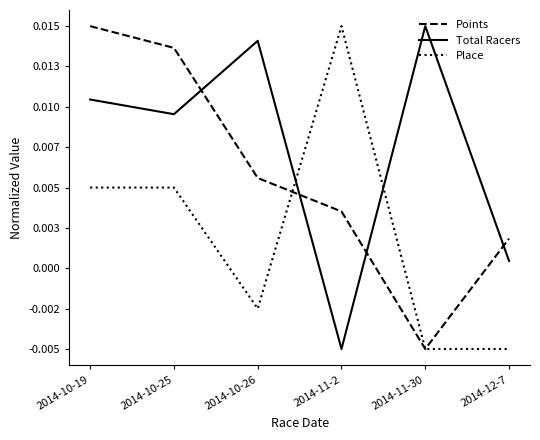

What are all the series names shown in the legend?

Points, Total Racers, Place